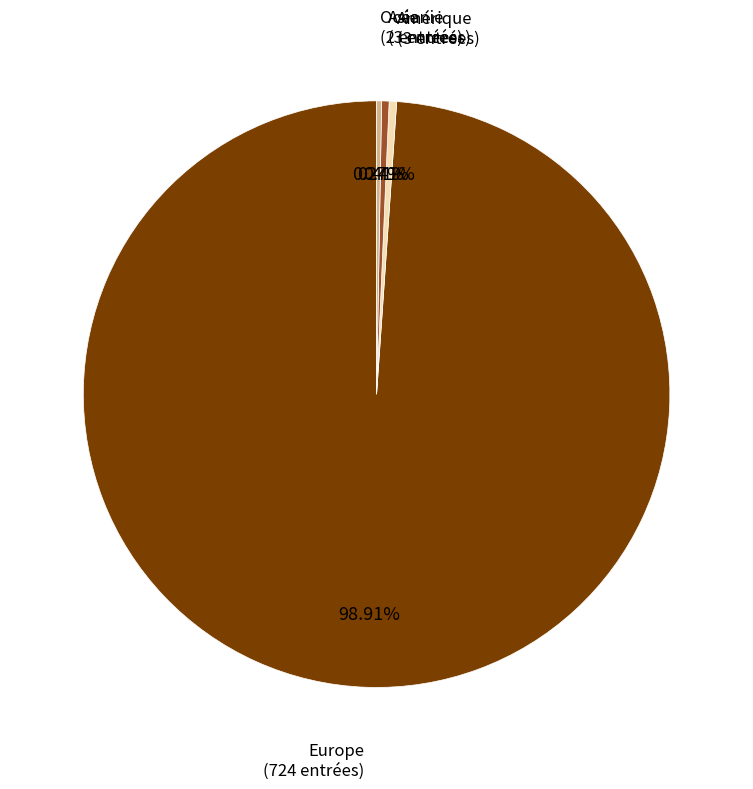

Is there a majority slice in this chart?

Yes